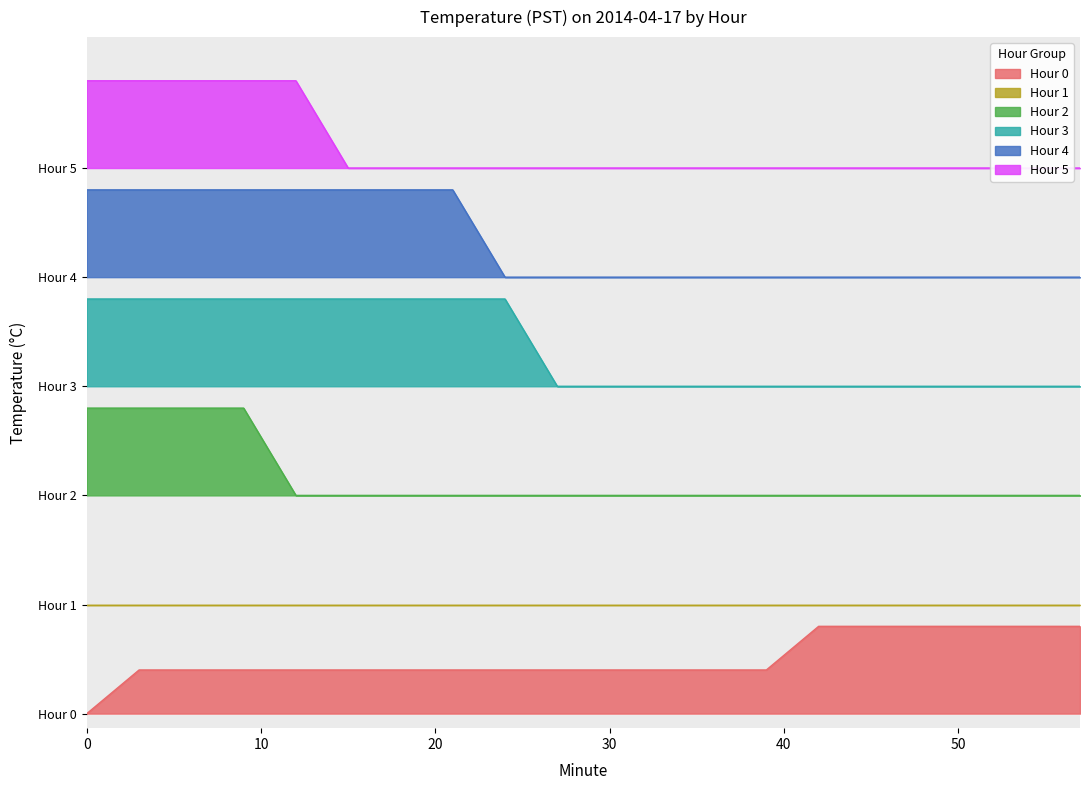

True or false: Hour 4 and Hour 3 intersect in this chart.

False